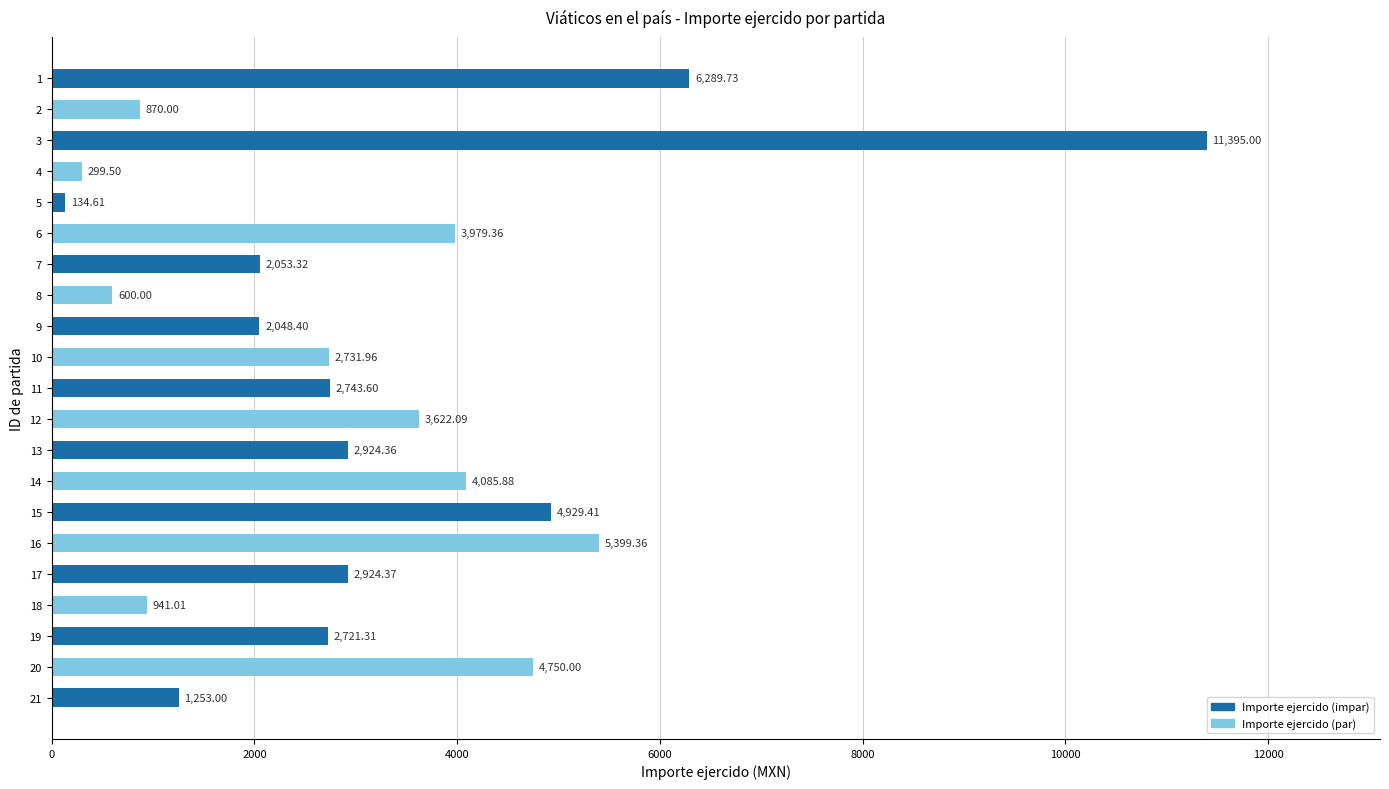

What is the ratio of the value at 6 to the value at 7?

1.9